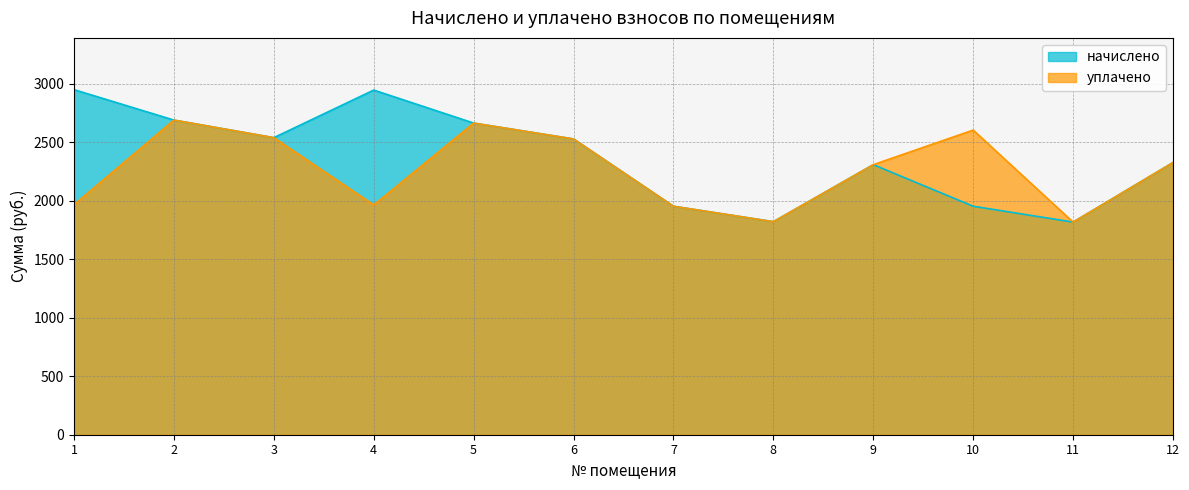

What is the difference between the maximum and second lowest values in the начислено series?

1129.1